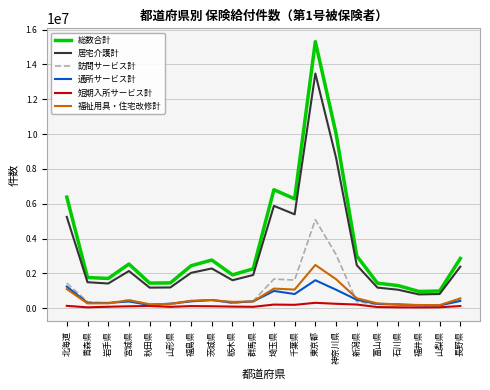

Between 宮城県 and 長野県, which series saw the biggest shift?

総数合計